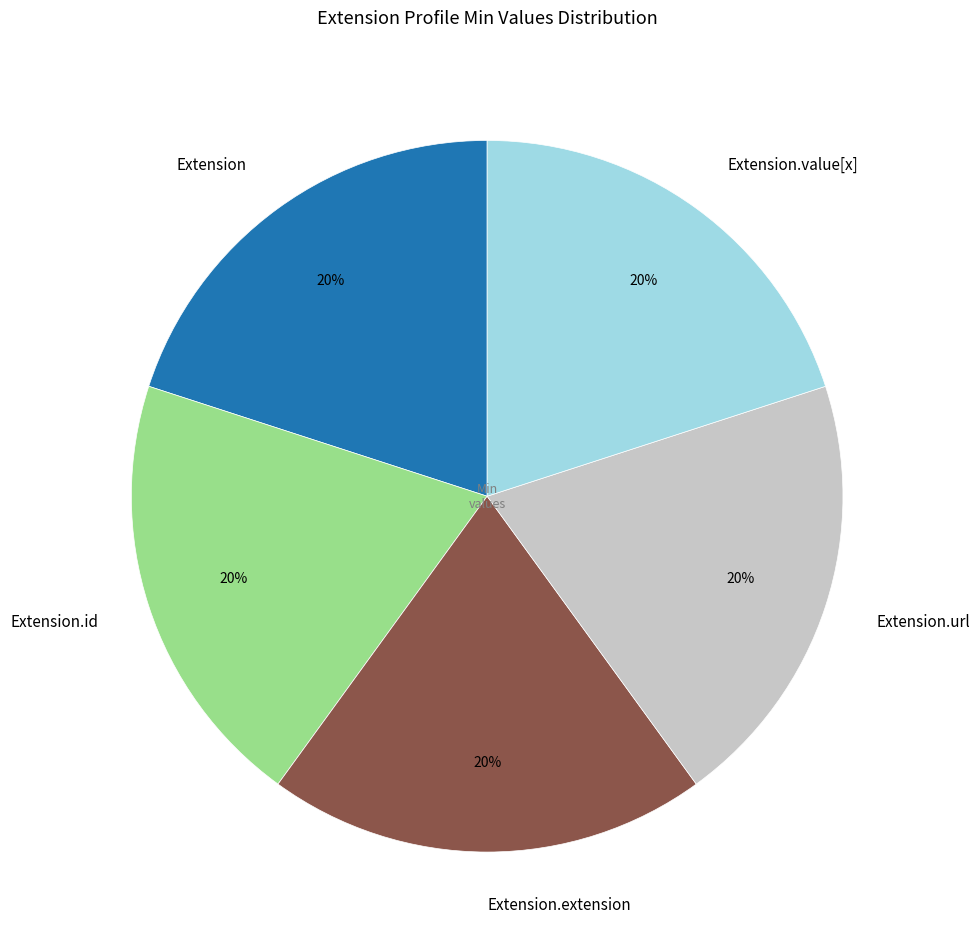

What percentage is the Extension slice, to the nearest percent?

20%